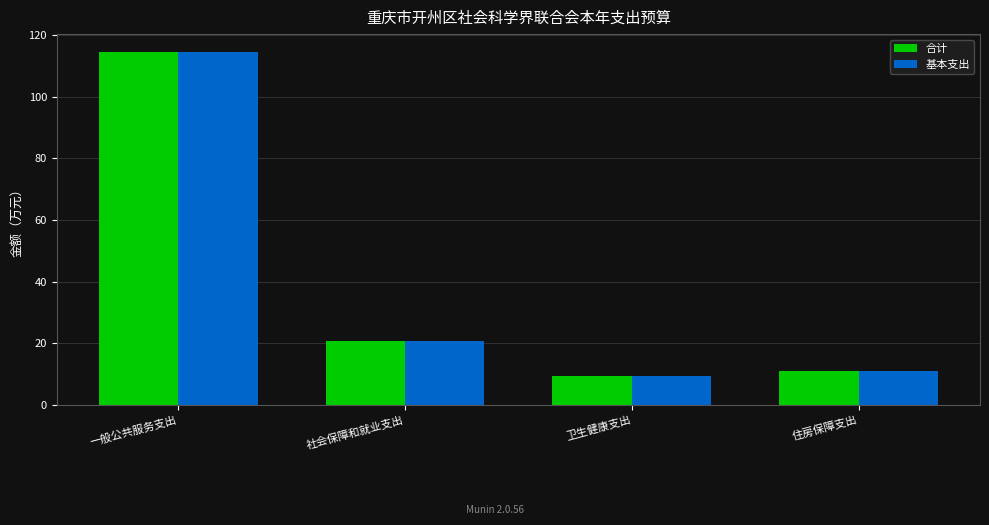

What is the minimum value shown in the chart?

9.4